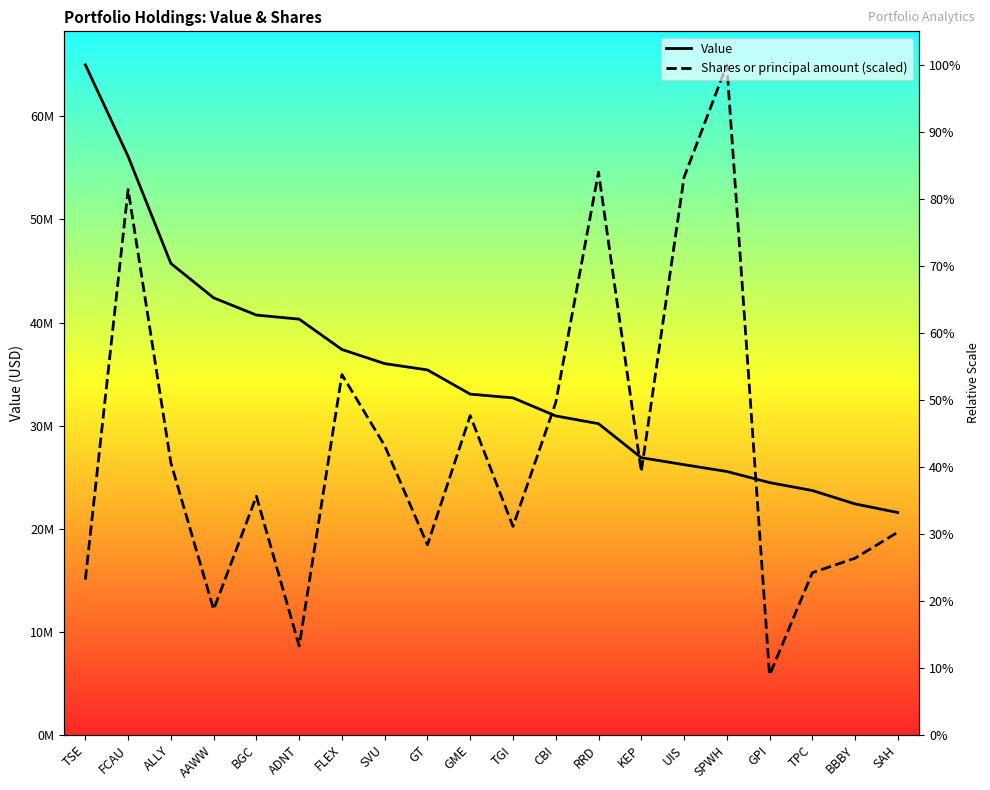

The Shares or principal amount (scaled) series shows 12661013.6 at SAH. True or false?

False